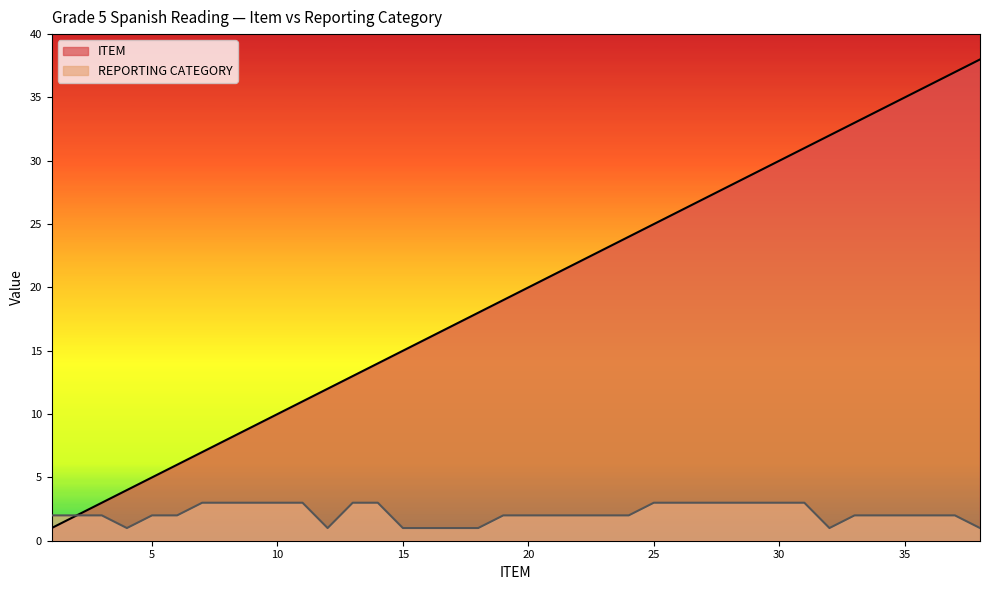

Reading right to left, list all the values displayed in this chart.

ITEM: 38=38	37=37	36=36	35=35	34=34	33=33	32=32	31=31	30=30	29=29	28=28	27=27	26=26	25=25	24=24	23=23	22=22	21=21	20=20	19=19	18=18	17=17	16=16	15=15	14=14	13=13	12=12	11=11	10=10	9=9	8=8	7=7	6=6	5=5	4=4	3=3	2=2	1=1
REPORTING CATEGORY: 38=1	37=2	36=2	35=2	34=2	33=2	32=1	31=3	30=3	29=3	28=3	27=3	26=3	25=3	24=2	23=2	22=2	21=2	20=2	19=2	18=1	17=1	16=1	15=1	14=3	13=3	12=1	11=3	10=3	9=3	8=3	7=3	6=2	5=2	4=1	3=2	2=2	1=2